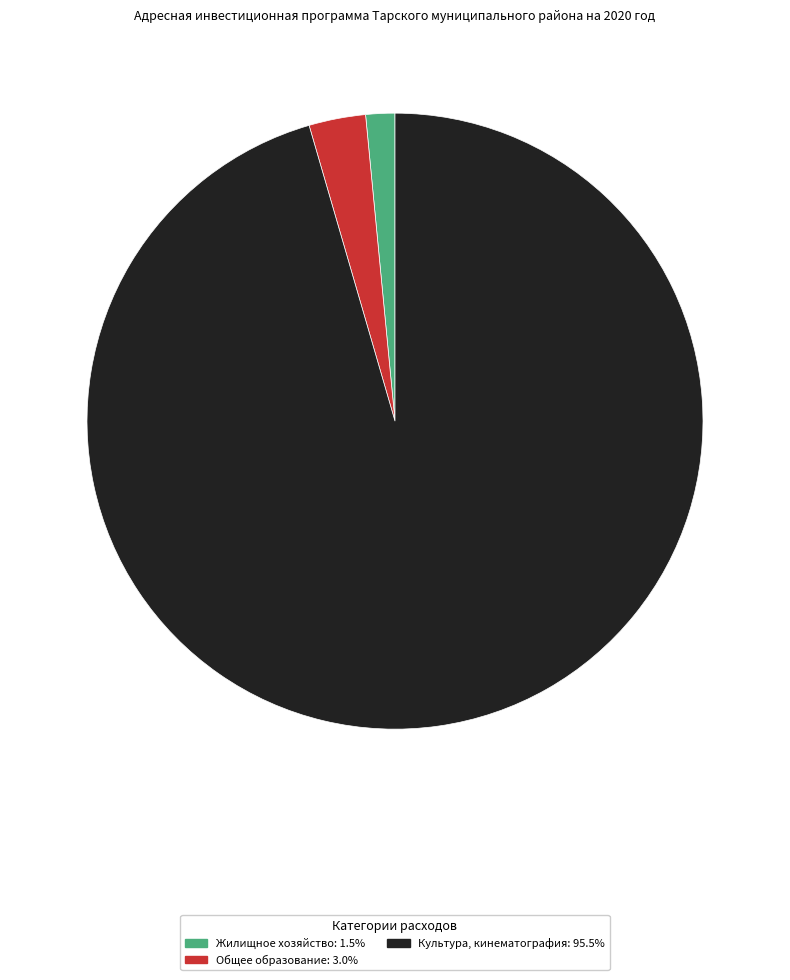

Rank the categories by value from highest to lowest.

Культура, кинематография, Общее образование, Жилищное хозяйство